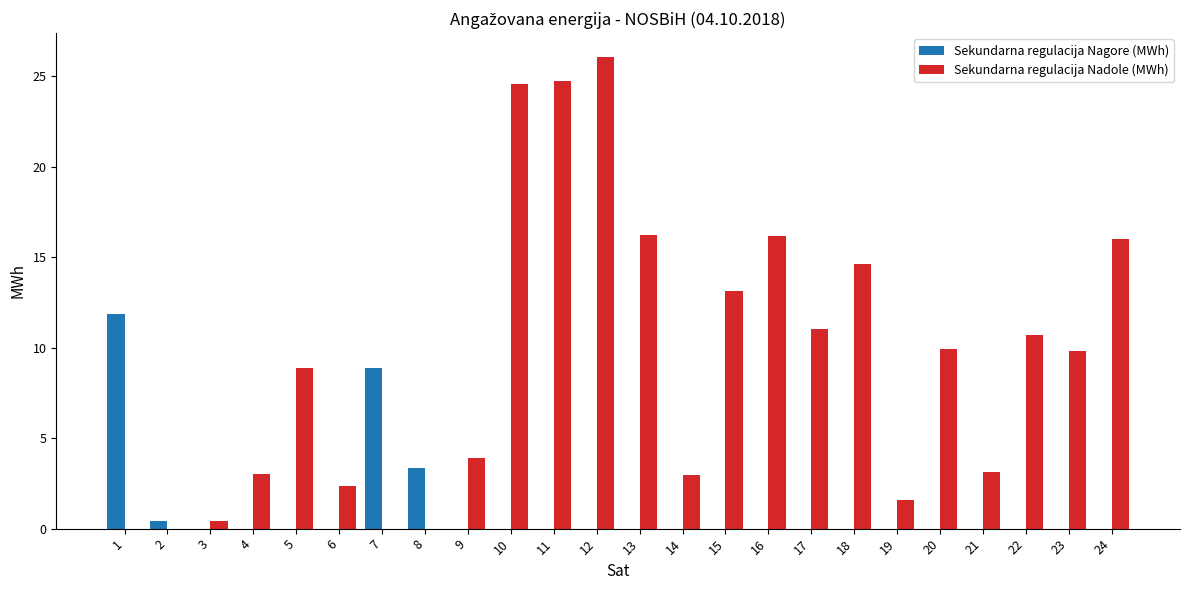

Which category has the highest value in the Sekundarna regulacija Nadole (MWh) series?

12